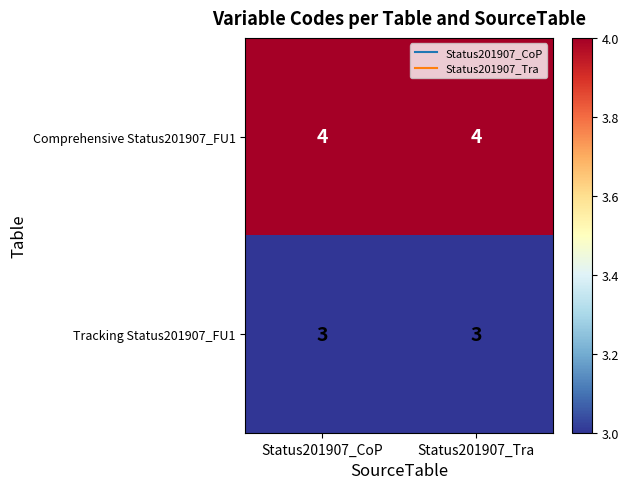

Which series has the largest total across all categories?

Comprehensive Status201907_FU1